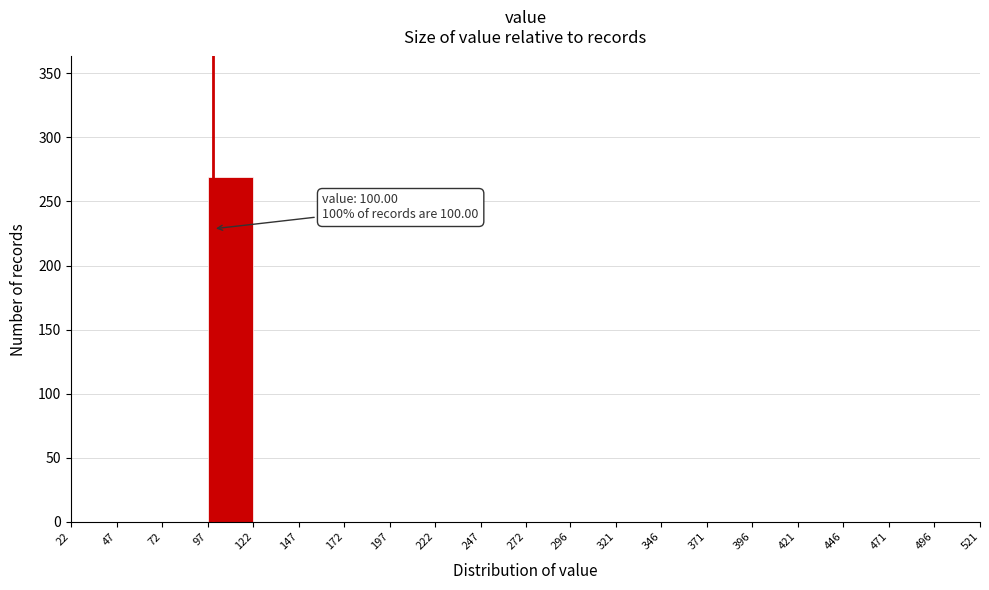

Over which range of the x-axis is the bar tallest?

97 to 122